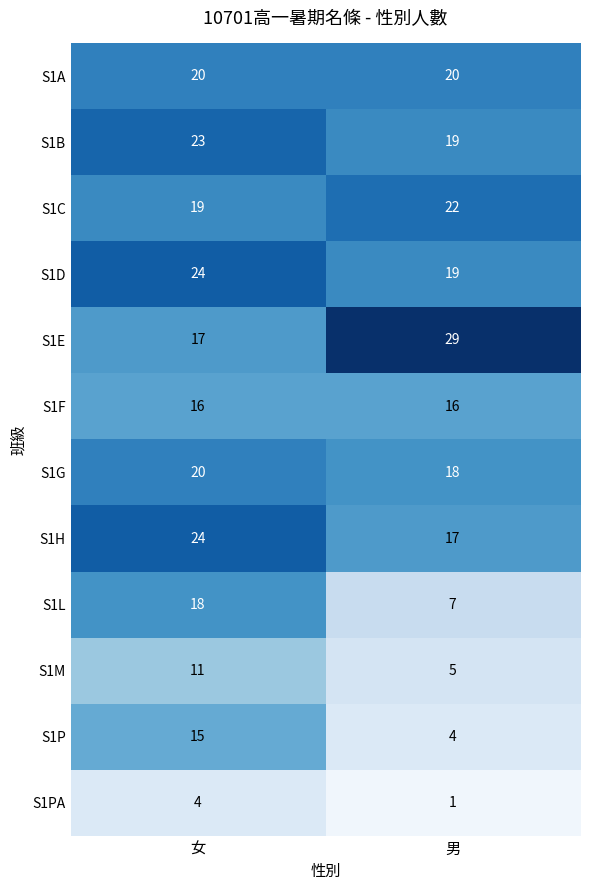

Reading left to right, what are all the values shown in this chart?

S1A: 20	20
S1B: 23	19
S1C: 19	22
S1D: 24	19
S1E: 17	29
S1F: 16	16
S1G: 20	18
S1H: 24	17
S1L: 18	7
S1M: 11	5
S1P: 15	4
S1PA: 4	1